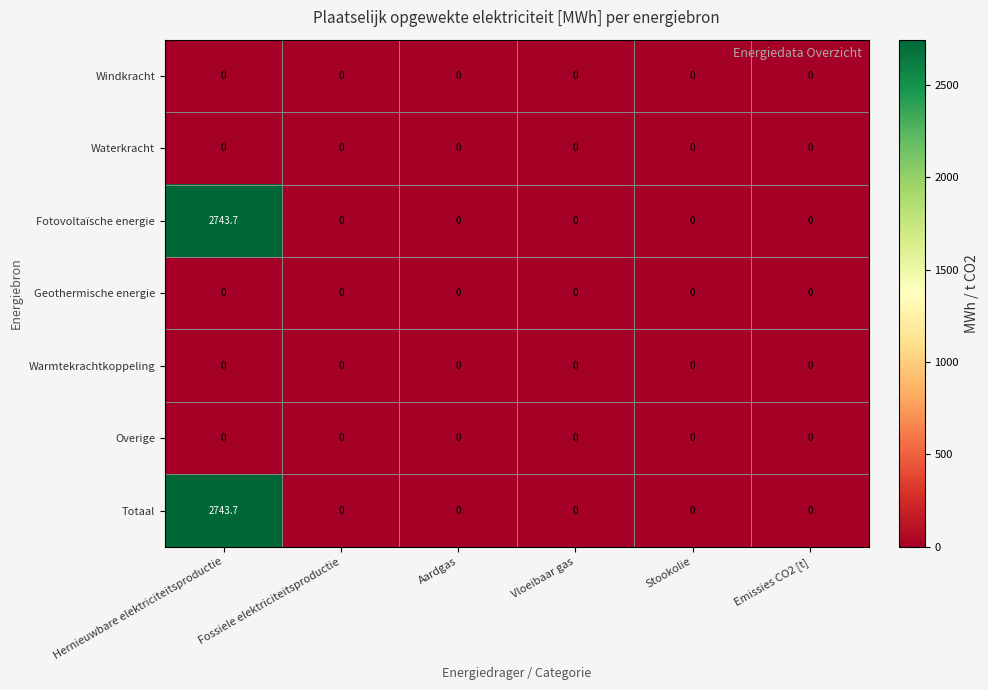

The value of Warmtekrachtkoppeling at Stookolie is 0.0. True or false?

True